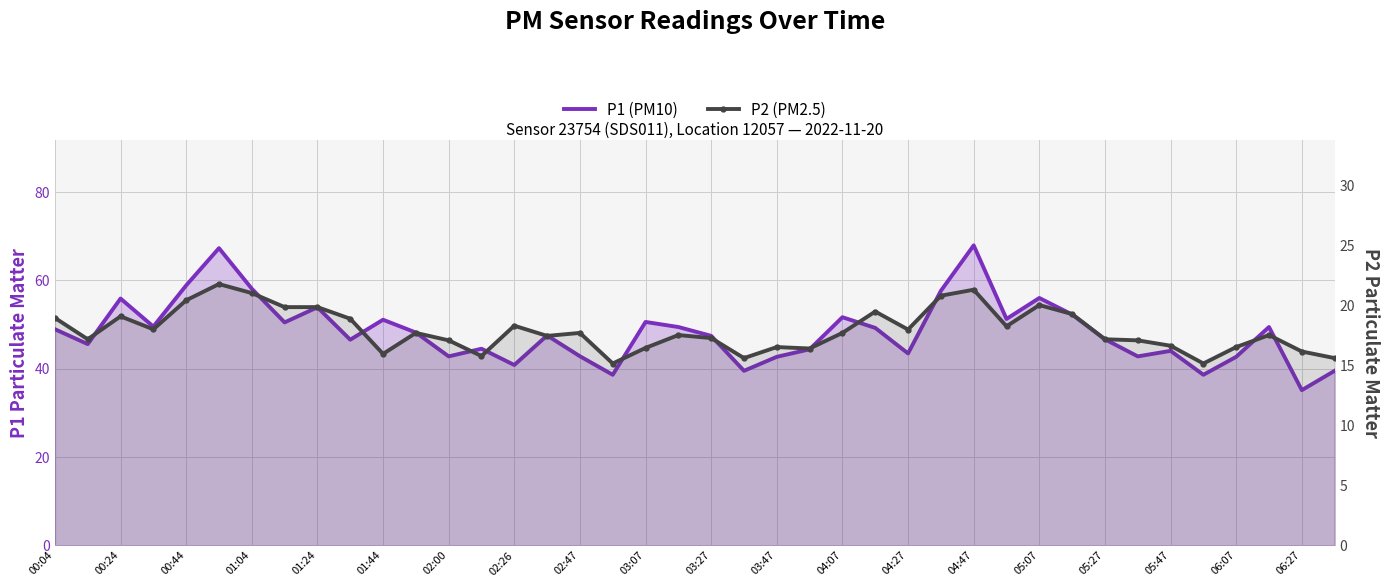

At which category does the chart reach its peak across all series?

04:47